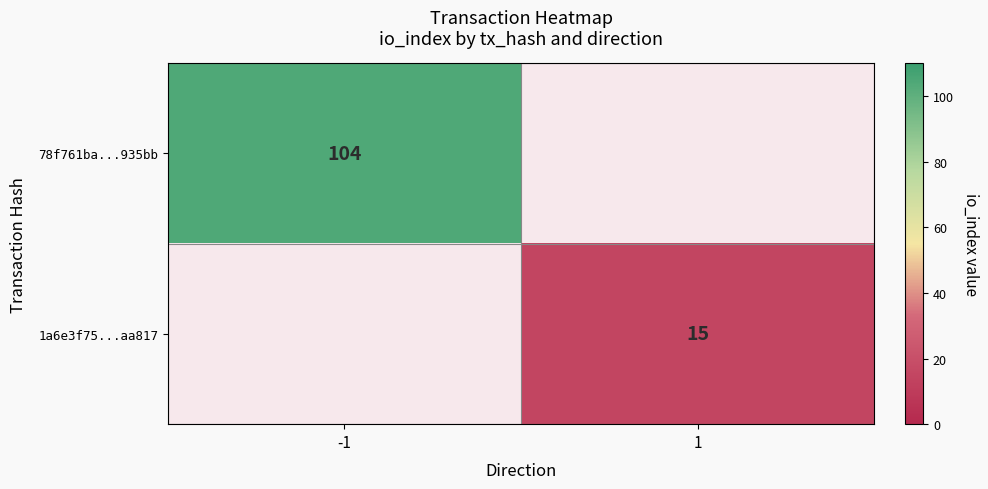

The 1a6e3f75...aa817 series shows 4 at 1. True or false?

False